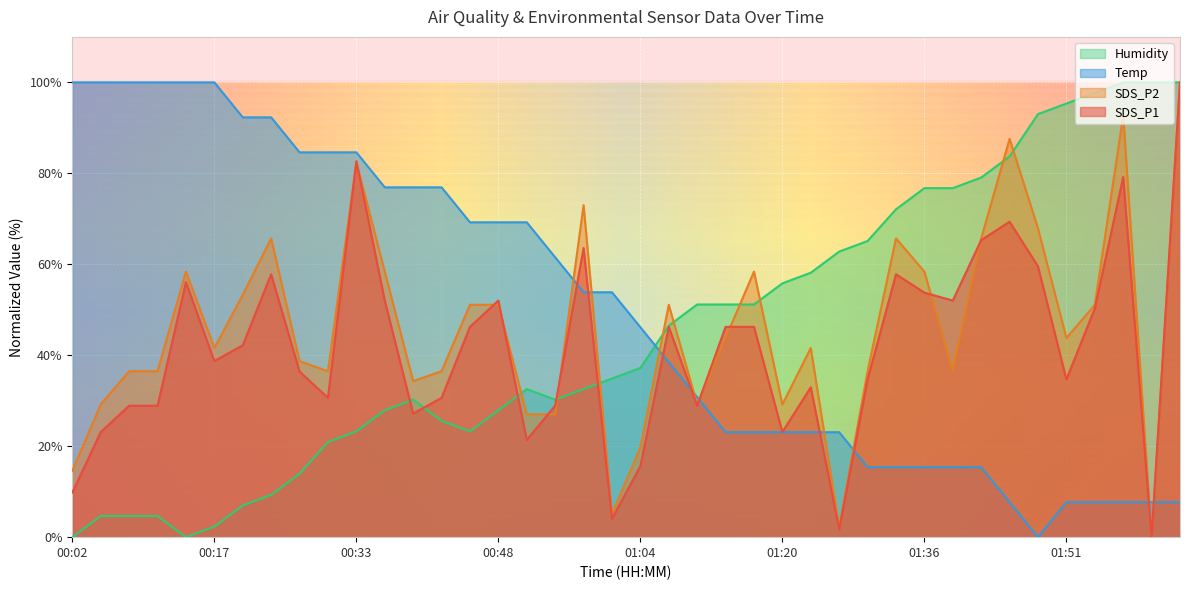

How many series are shown in this chart?

4